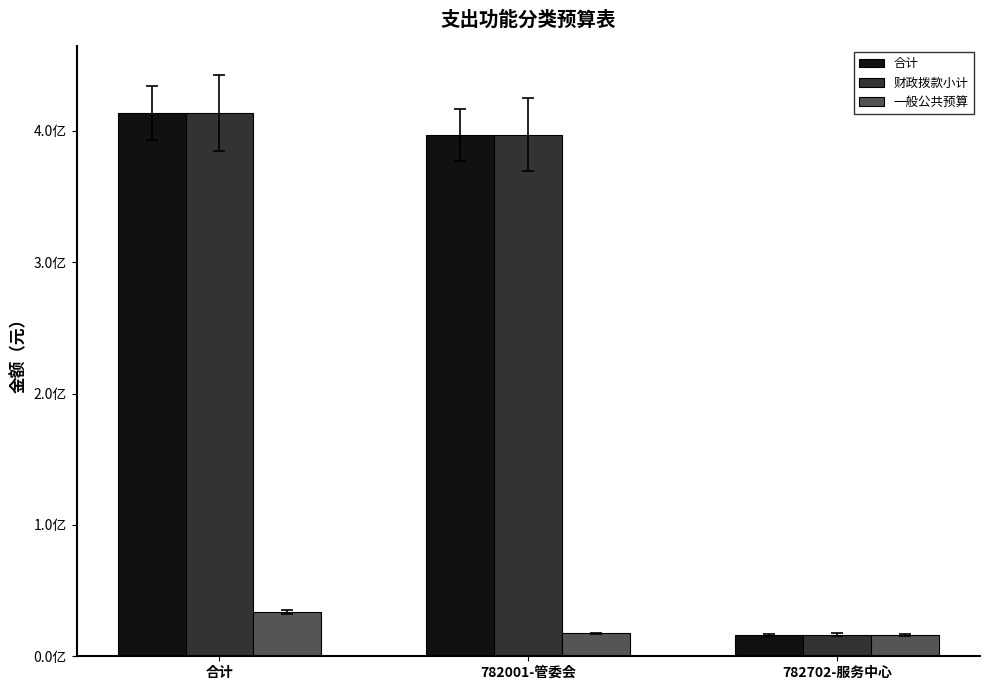

What are all the series names shown in the legend?

合计, 财政拨款小计, 一般公共预算